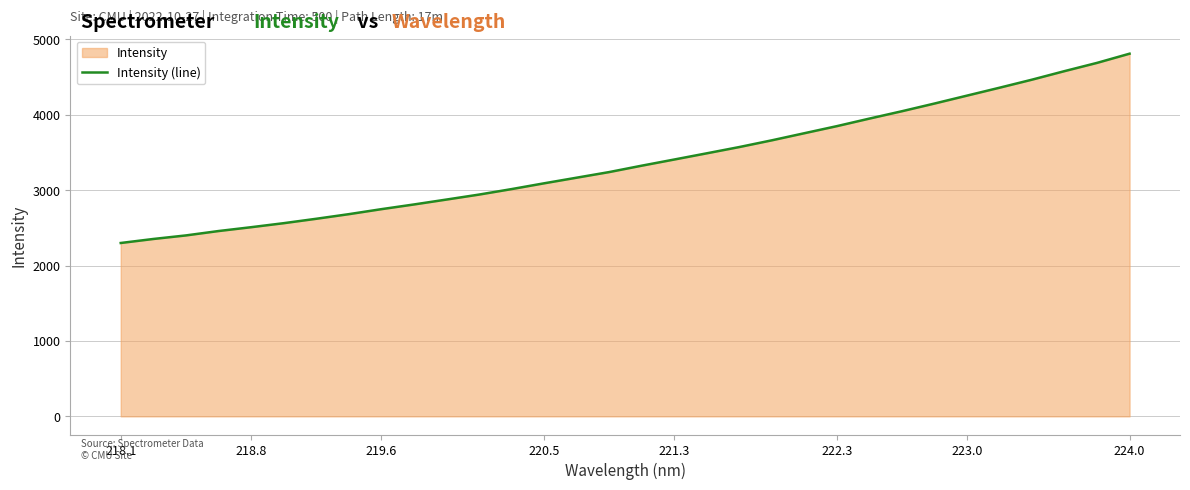

What is the maximum value shown in the chart?

4810.2